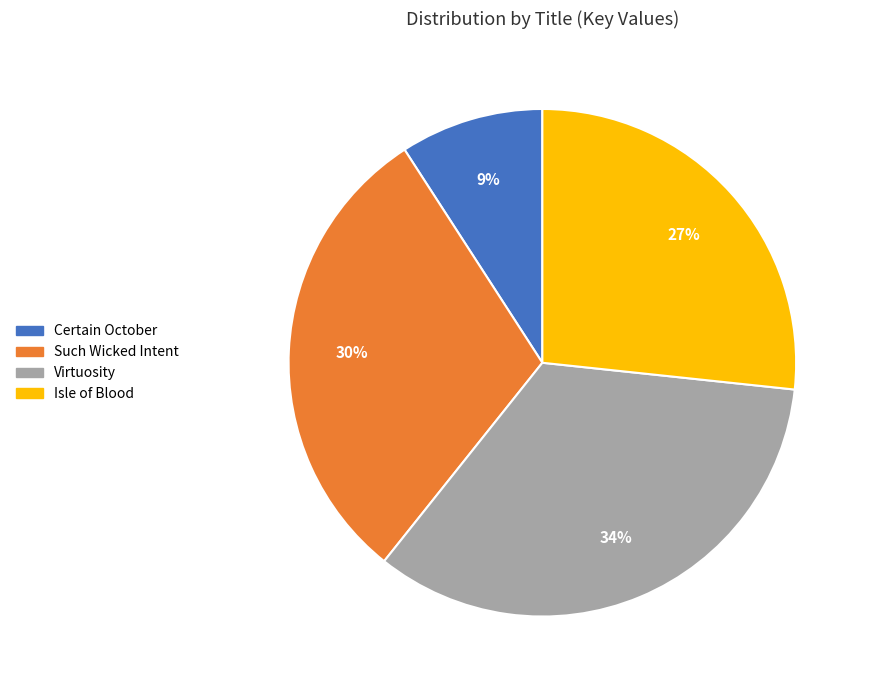

Does any single category account for the majority?

No